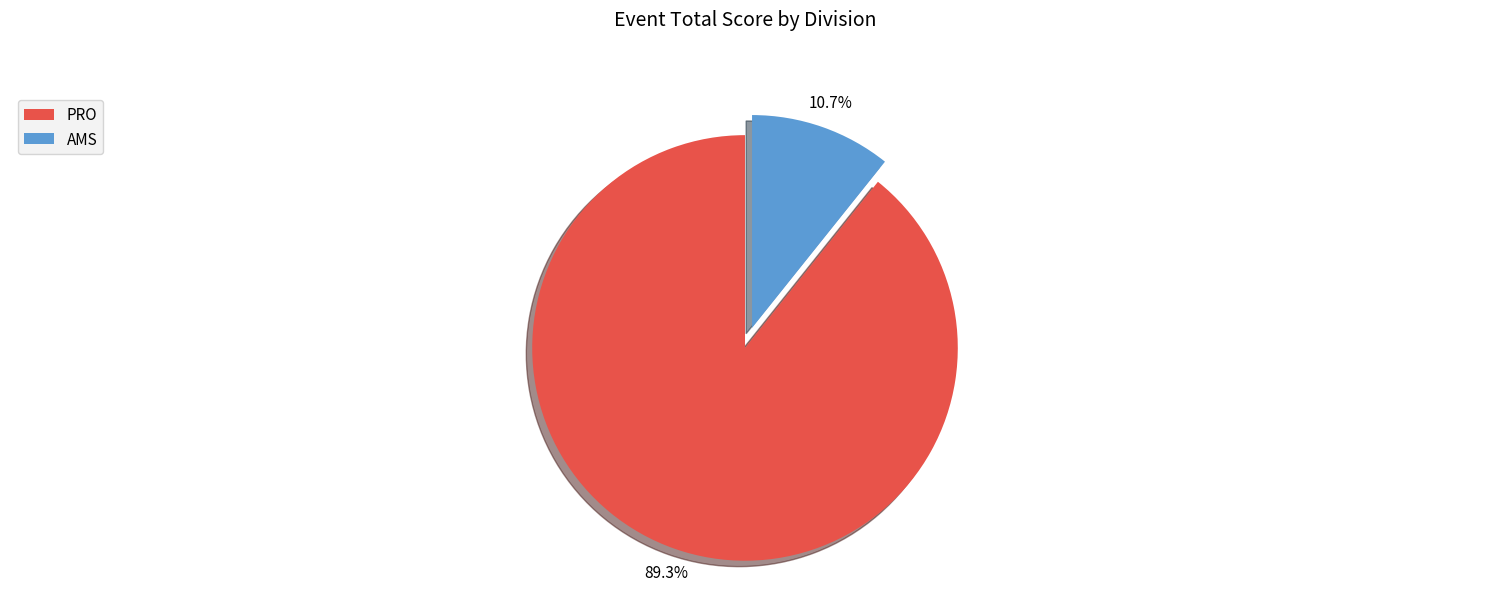

To the nearest percent, what is the difference between the largest and smallest slice percentages?

79%